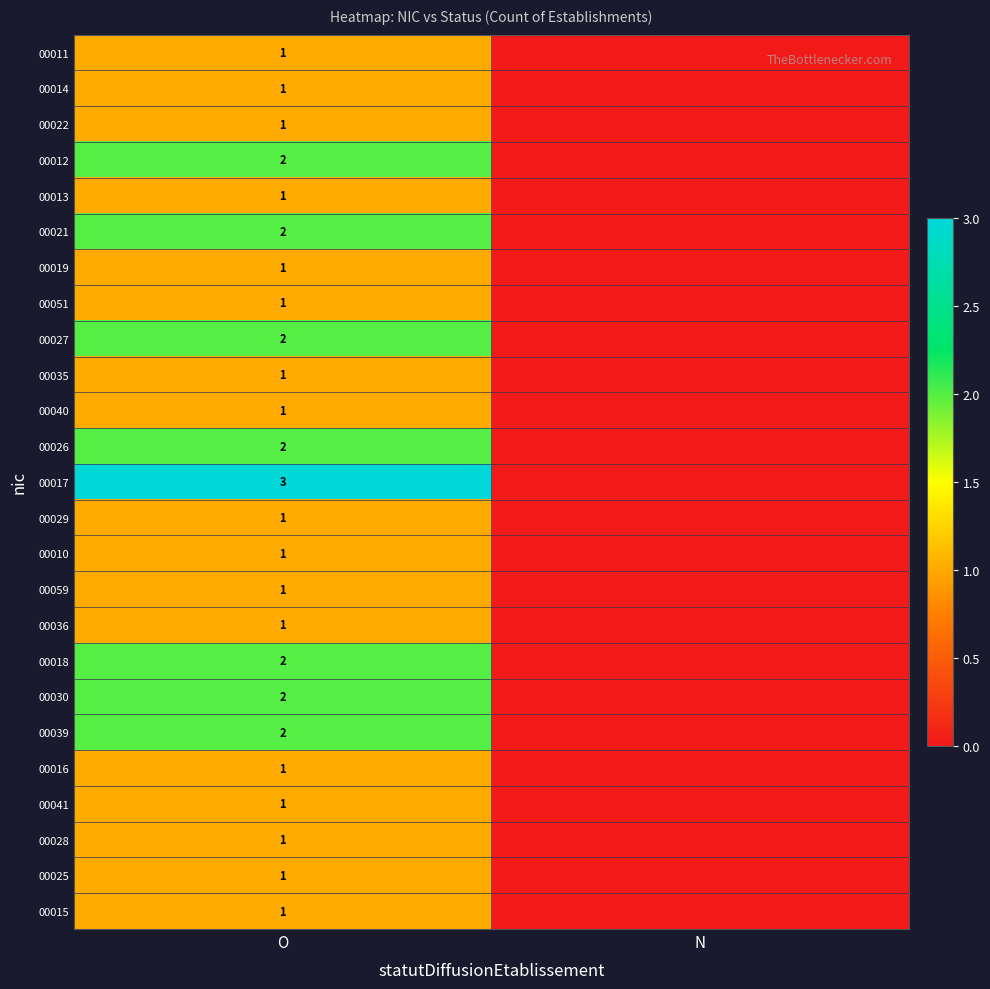

Between N and O, which is larger?

O